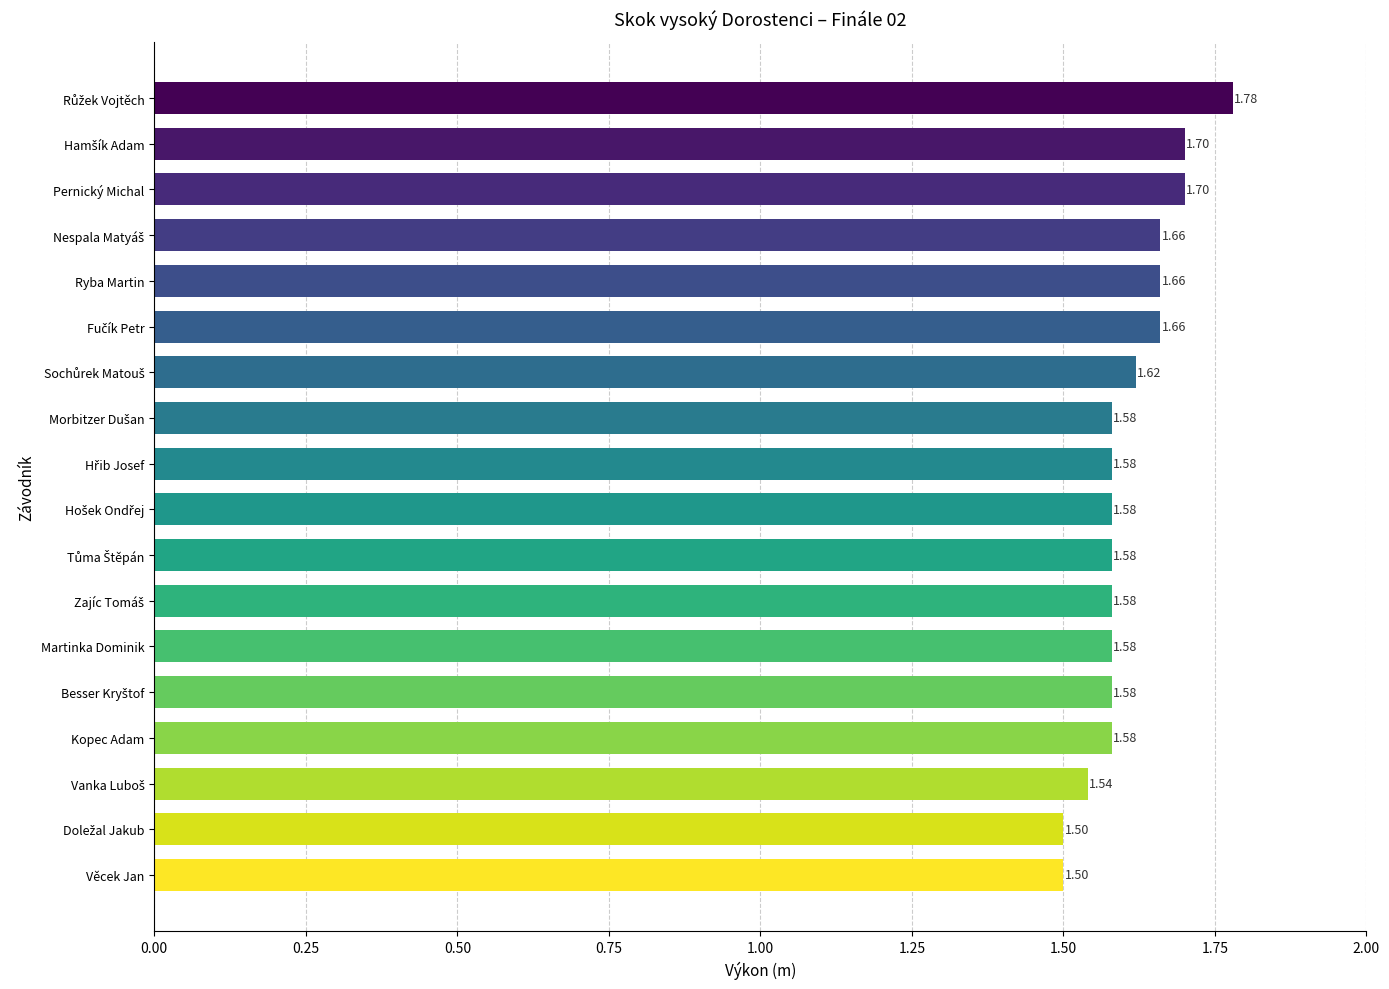

What is the difference between the maximum and minimum values?

0.3